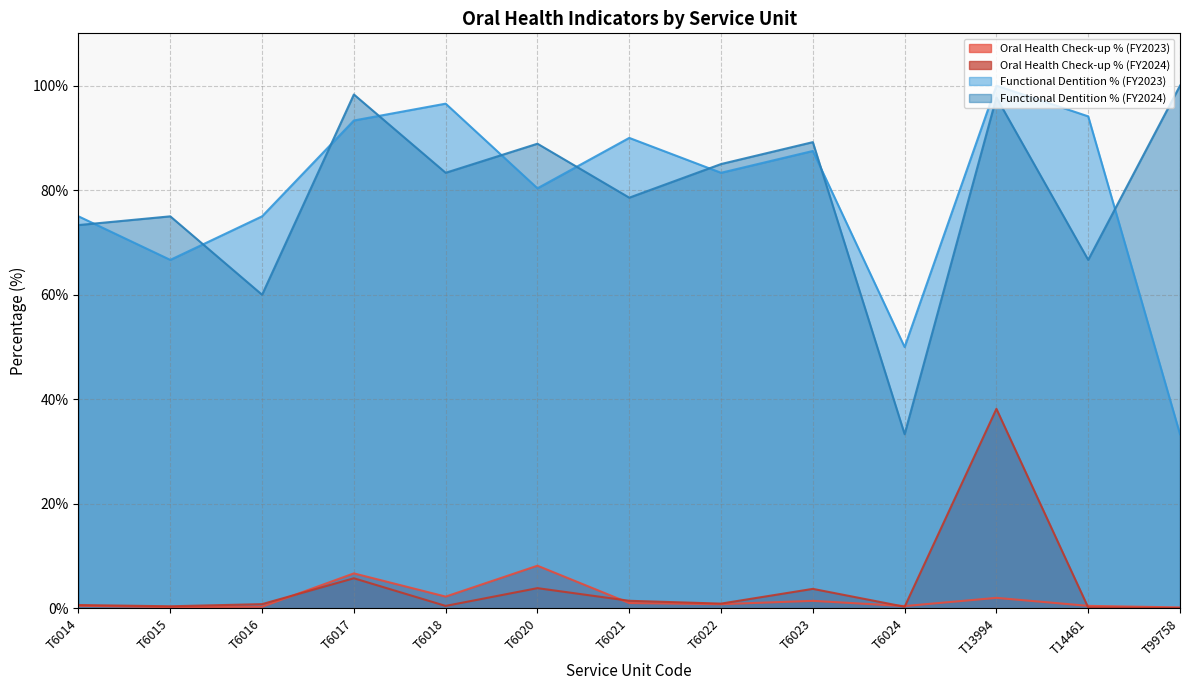

Where do Oral Health Check-up % (FY2023) and Oral Health Check-up % (FY2024) first cross each other?

T6016 and T6017